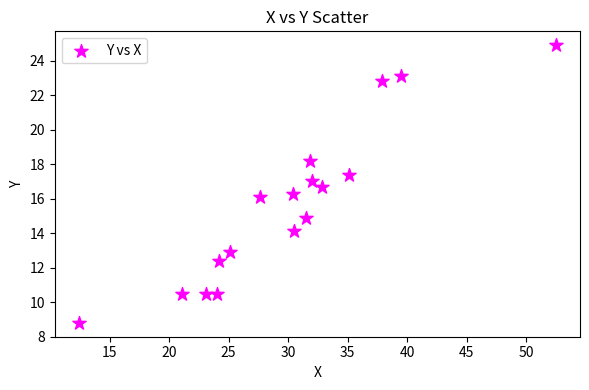

What is the range of X values (max minus min)?

40.1